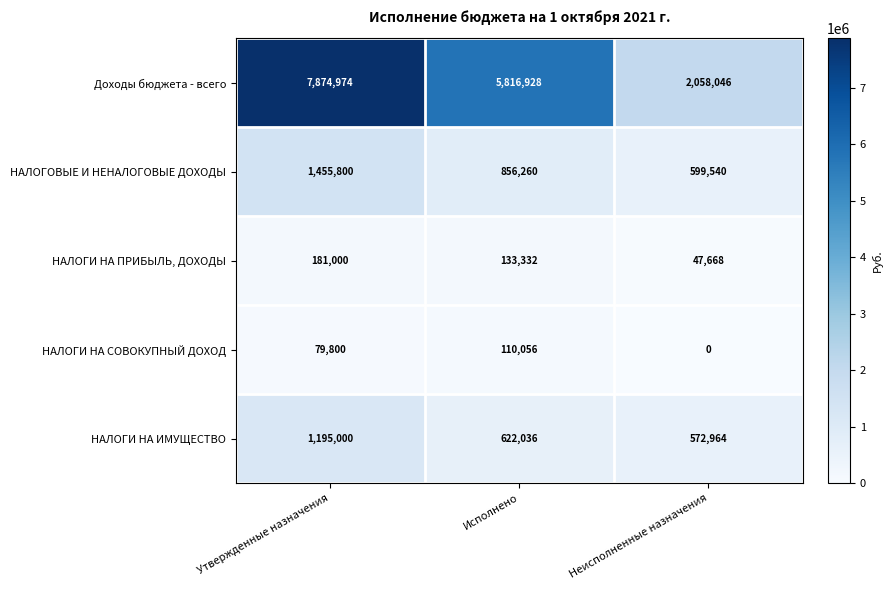

The НАЛОГОВЫЕ И НЕНАЛОГОВЫЕ ДОХОДЫ series shows 1310819 at Исполнено. True or false?

False